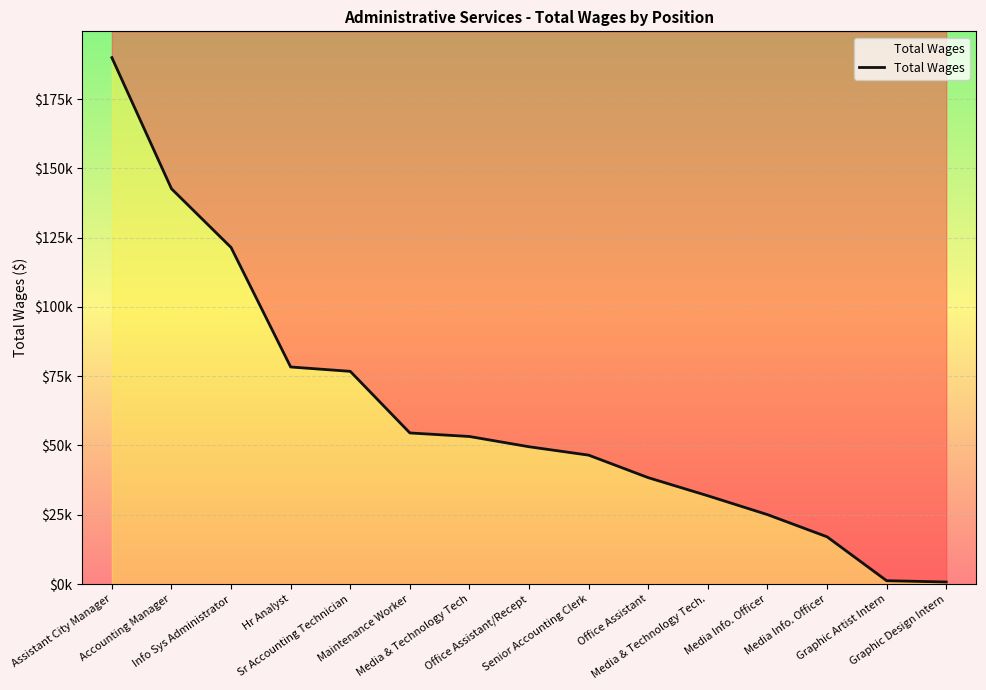

True or false: the data shows 142638 at Accounting Manager.

True